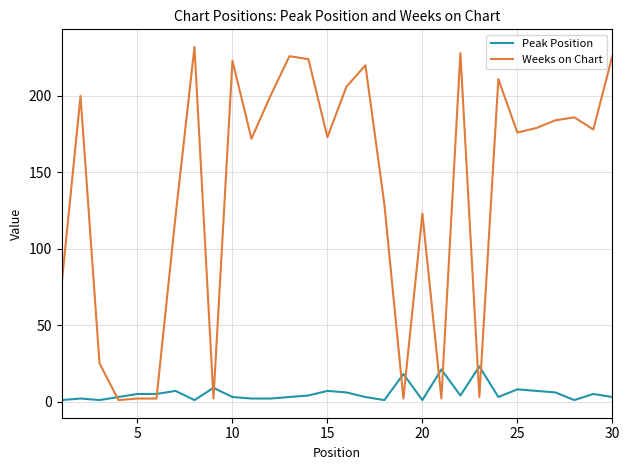

Does the chart have visible grid lines?

Yes